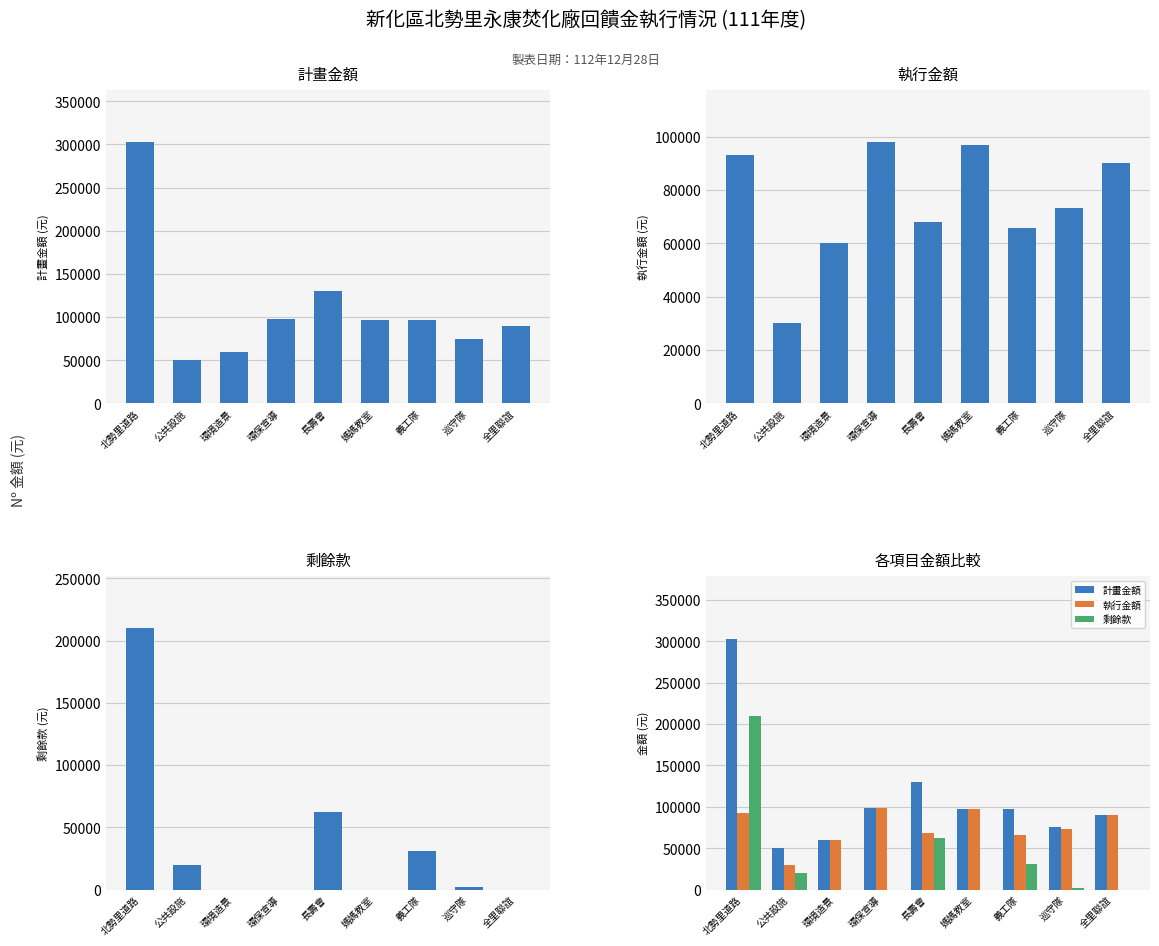

Which series has the largest total across all categories?

計畫金額